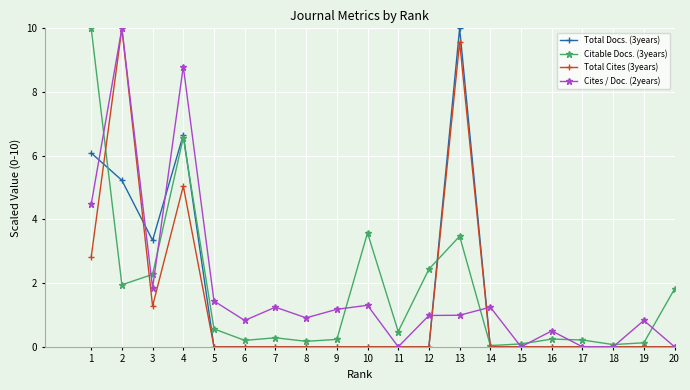

Is the value of Total Cites (3years) at 3 greater than the value of Total Docs. (3years) at 10?

Yes